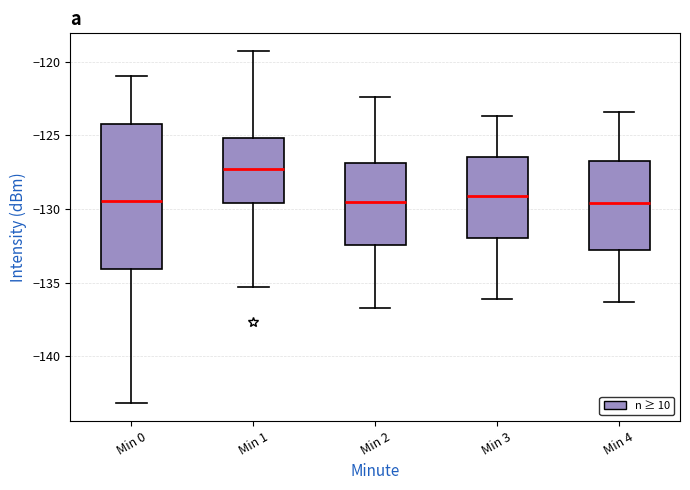

Reading left to right, read every box against the y-axis: the position of its median line, the range the box covers, and the ends of its whiskers. The values are not printed on the chart, so give them approximately, as read against the axis.

Min 0: median -129.5, box -134.0 to -124.5, whiskers -143.0 to -121.0
Min 1: median -127.5, box -129.5 to -125.0, whiskers -135.5 to -119.5
Min 2: median -129.5, box -132.5 to -127.0, whiskers -136.5 to -122.5
Min 3: median -129.0, box -132.0 to -126.5, whiskers -136.0 to -123.5
Min 4: median -129.5, box -133.0 to -126.5, whiskers -136.5 to -123.5